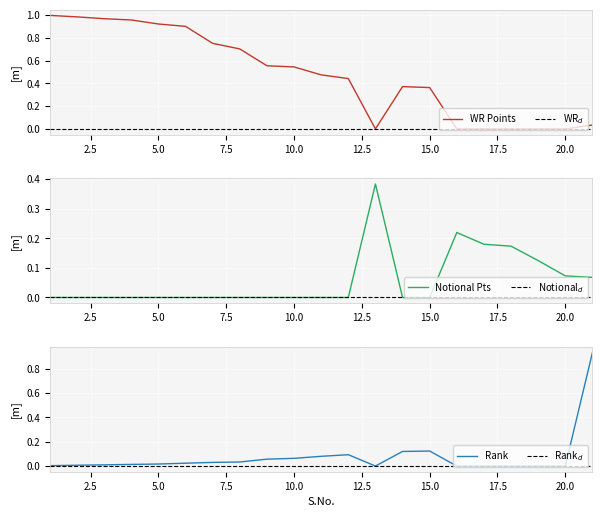

What is the difference between the second highest and minimum values in the Rank series?

0.1